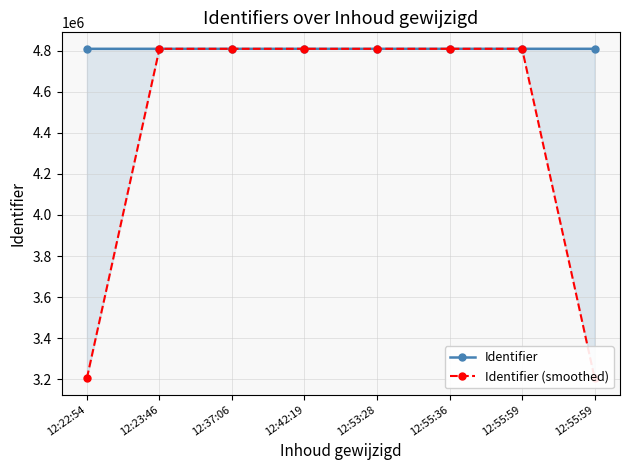

True or false: Identifier has more than 0 interior local peaks.

False